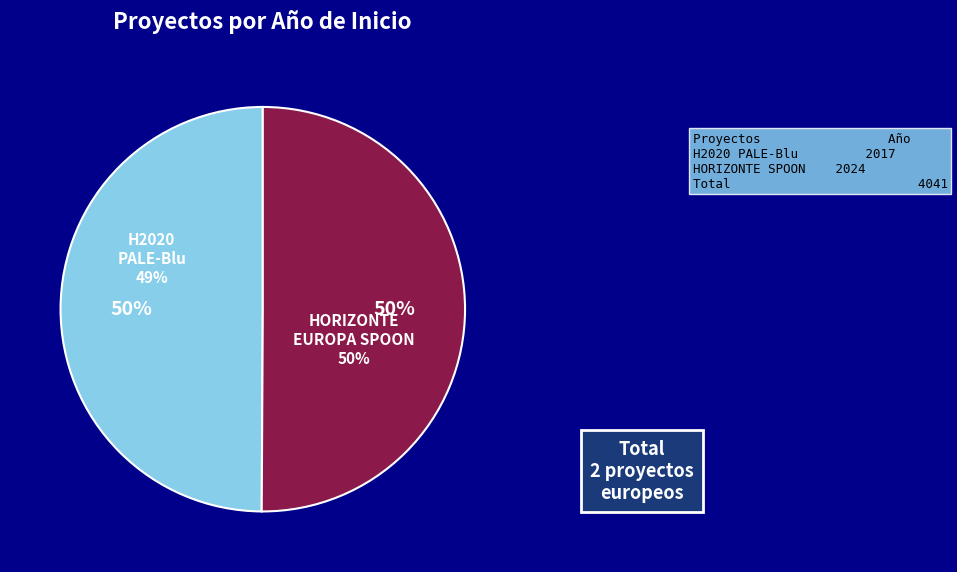

Is Proyecto H2020 PALE-Blu the majority of the pie?

No